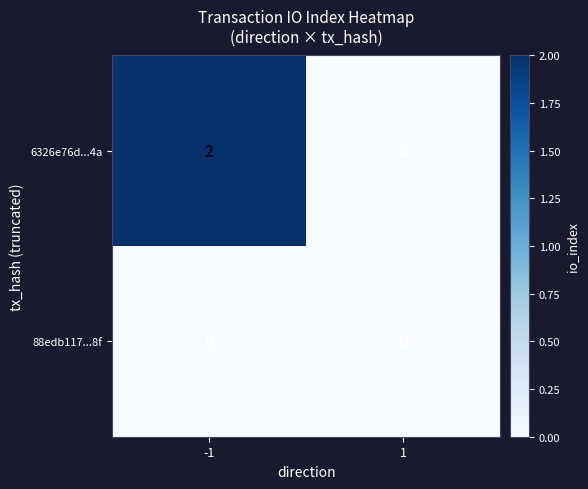

The 6326e76d...4a series shows -1 at 1. True or false?

False